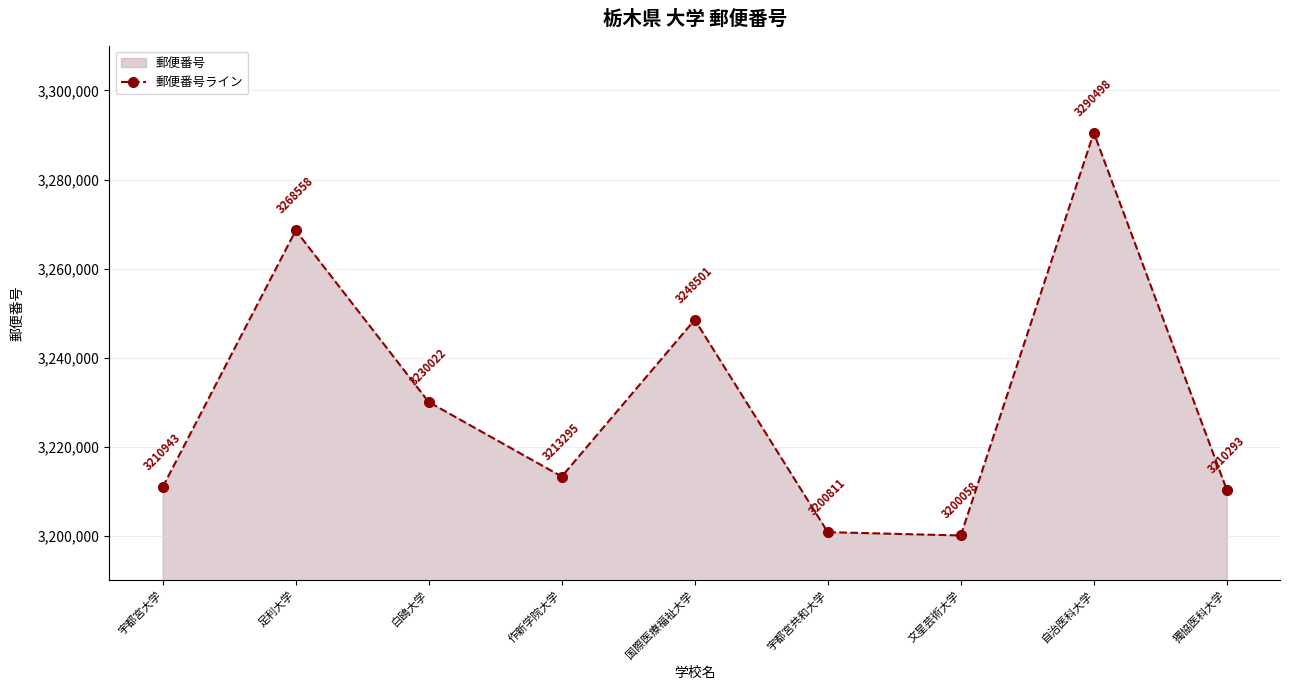

At which category does the data reach its first local valley?

作新学院大学